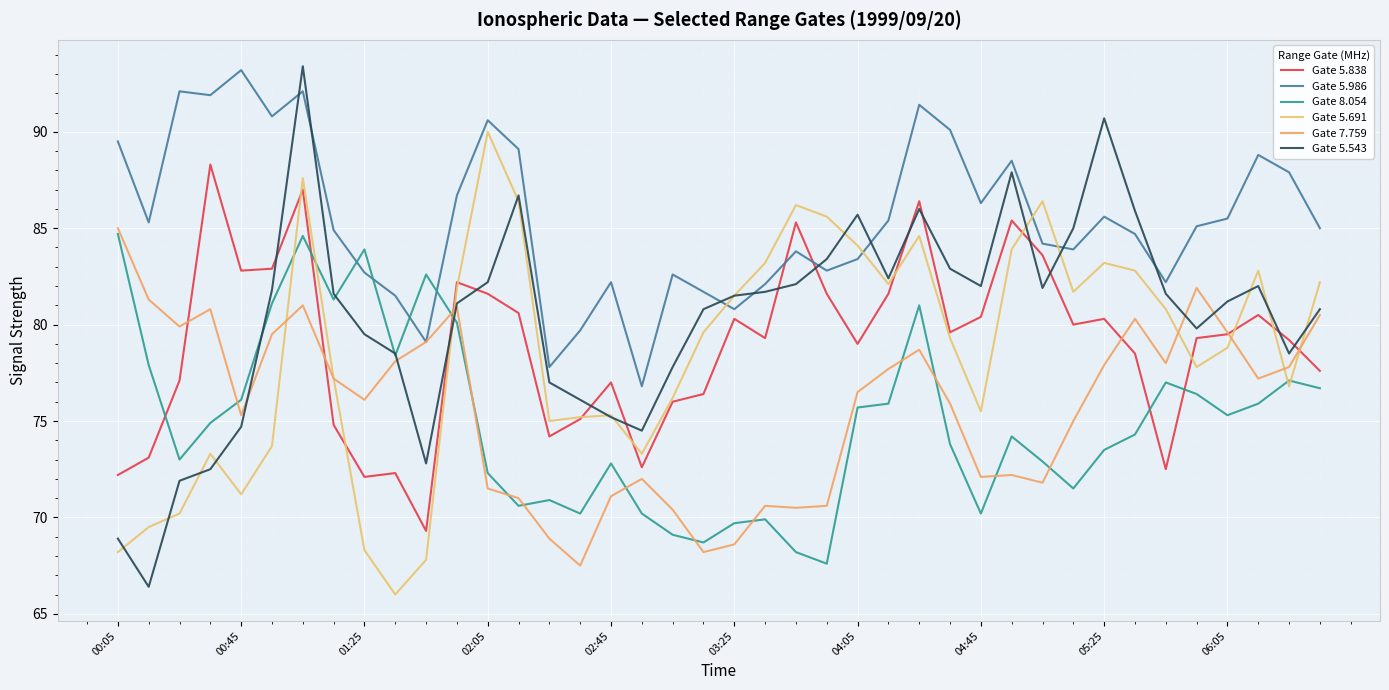

How many values in the Gate 5.691 series are below 79?

19